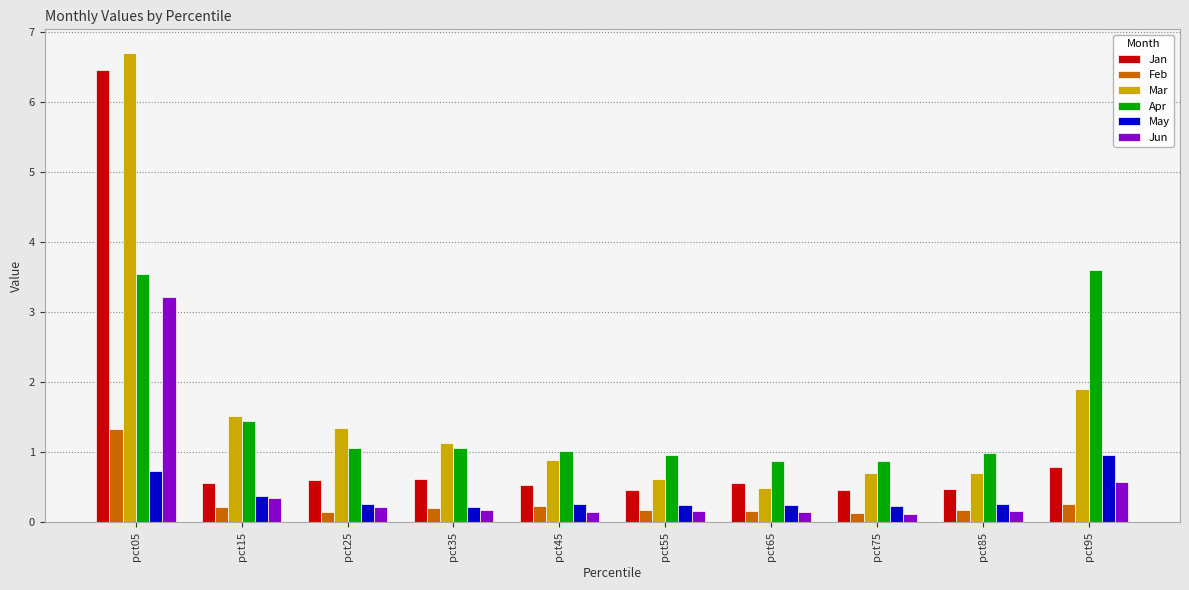

What is the greatest value displayed?

6.7